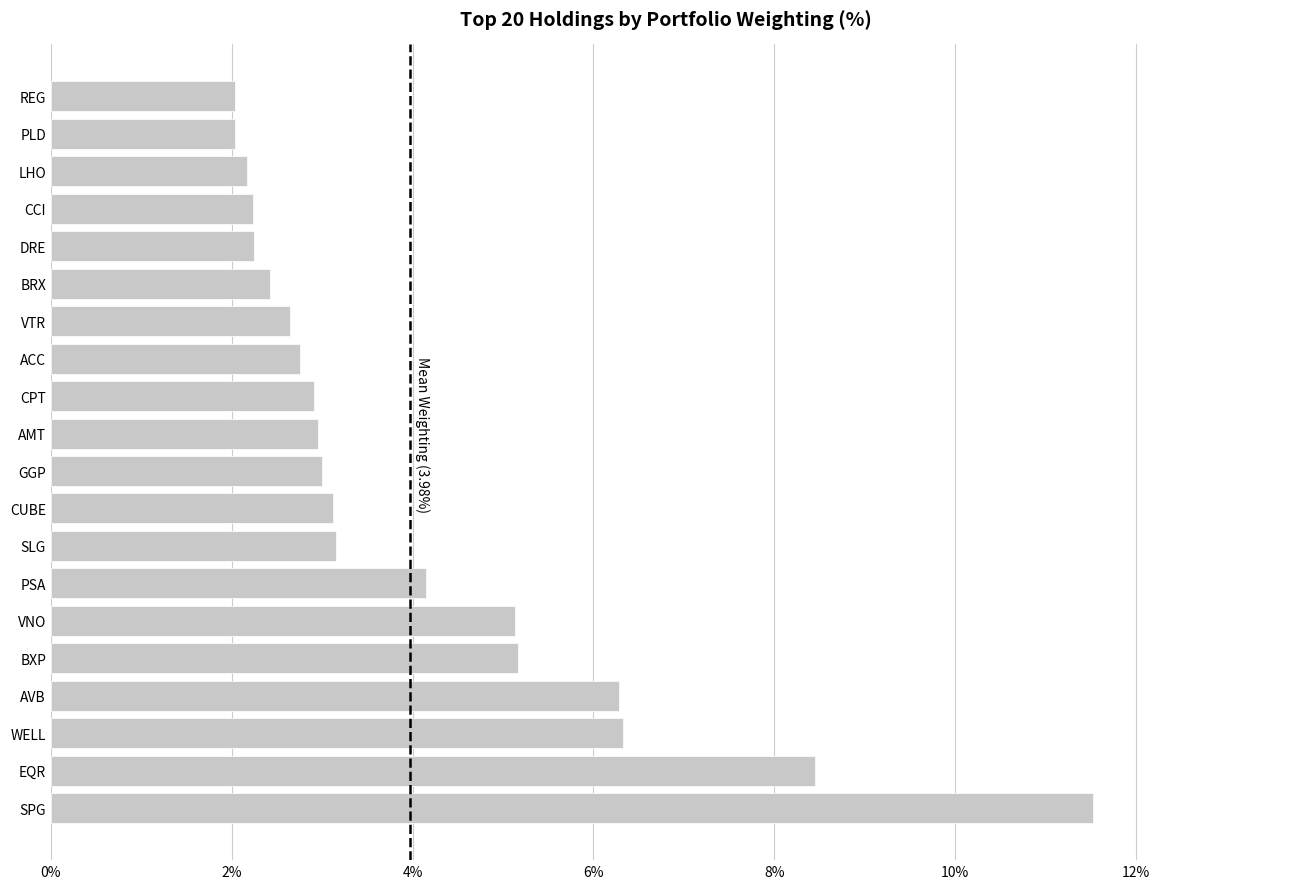

What is the difference between the second highest and second lowest values?

6.4